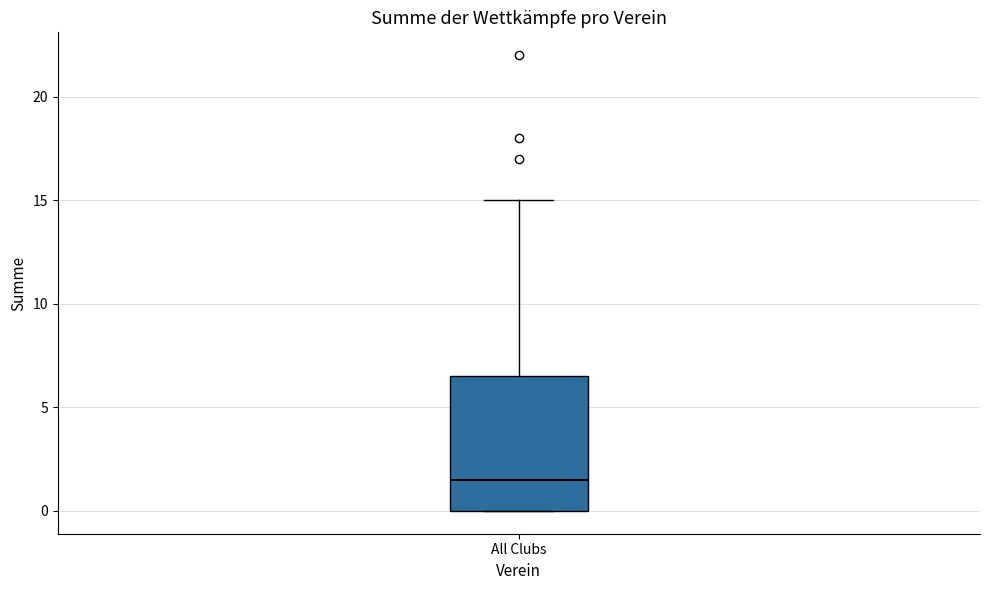

Read this box plot against the y-axis: the position of the median line, the range covered by the box, and the ends of both whiskers. The values are not printed on the chart, so give them approximately, as read against the axis.

median 1.5, box 0.0 to 6.5, whiskers 0.0 to 15.0